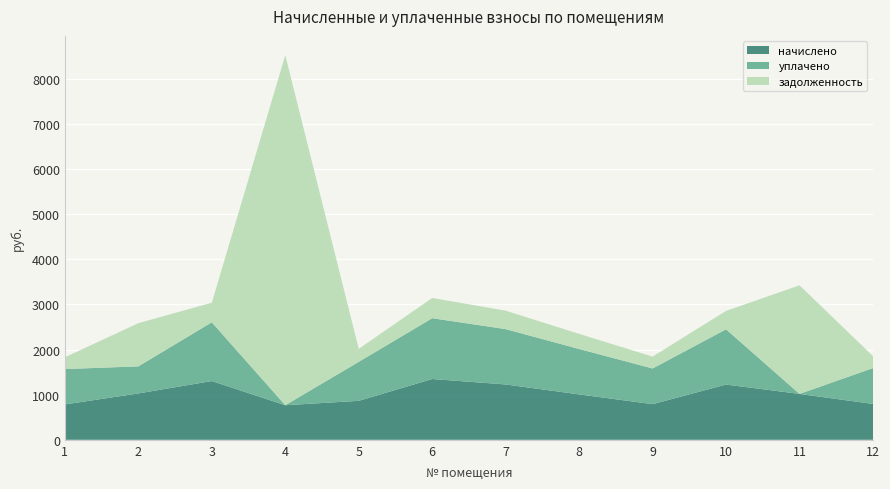

Reading left to right, list all the values displayed in this chart.

начислено: 1=784.1	2=1028.2	3=1302.5	4=766.8	5=864.0	6=1347.8	7=1226.9	8=1006.6	9=790.6	10=1224.7	11=1017.4	12=794.9
уплачено: 1=784.1	2=600.0	3=1302.5	4=0.0	5=864.0	6=1347.8	7=1226.9	8=1006.6	9=790.6	10=1224.7	11=0.0	12=794.9
задолженность: 1=261.4	2=957.6	3=434.2	4=7761.2	5=288.0	6=449.3	7=409.0	8=335.5	9=263.5	10=408.2	11=2407.7	12=265.0